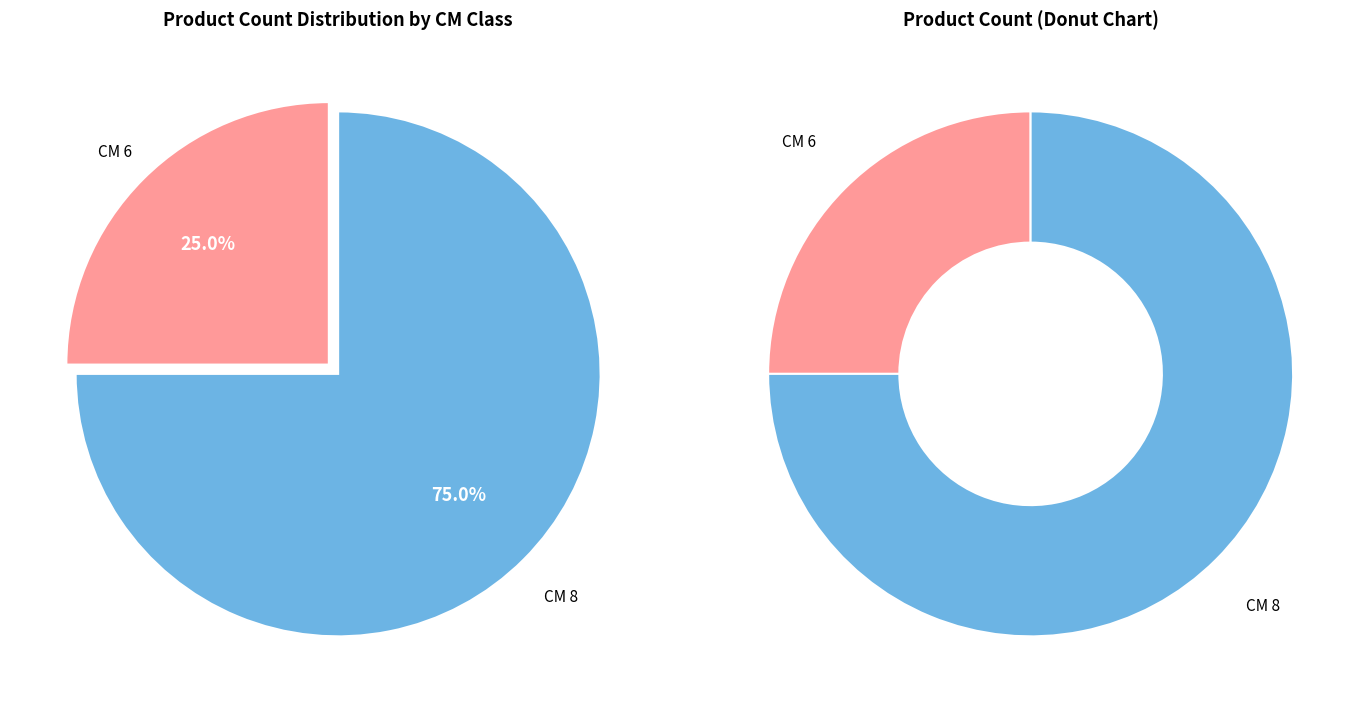

Do 6 and 8 together represent more than half of the pie?

Yes